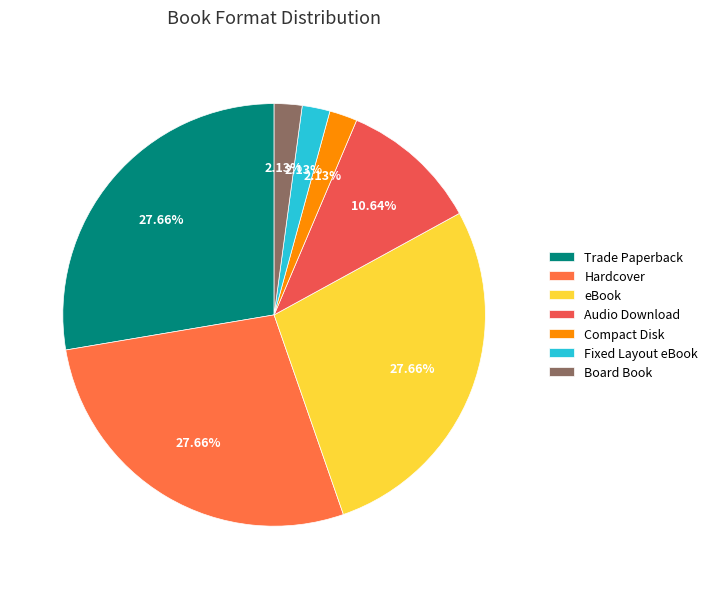

What percentage is the Audio Download slice, to the nearest percent?

11%